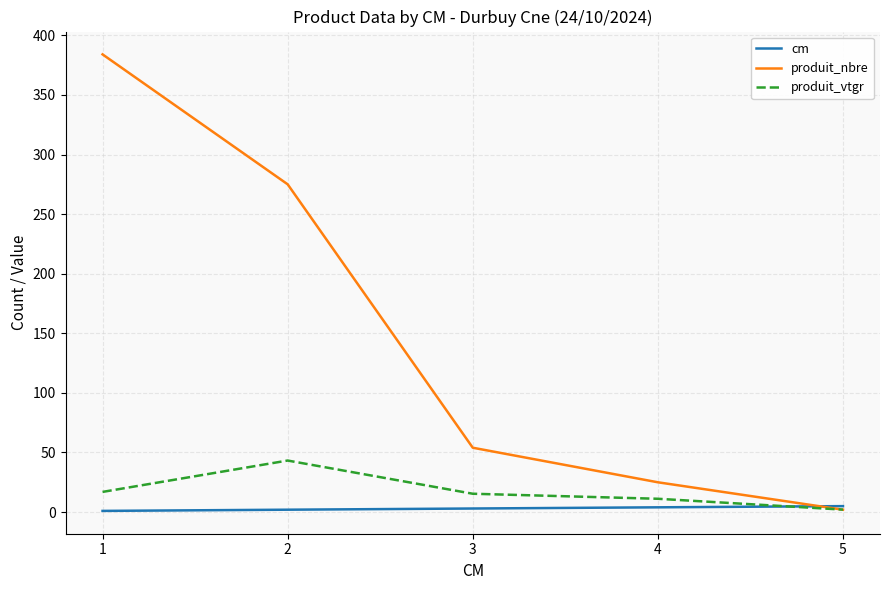

What is the highest value of the produit_nbre series?

384.0